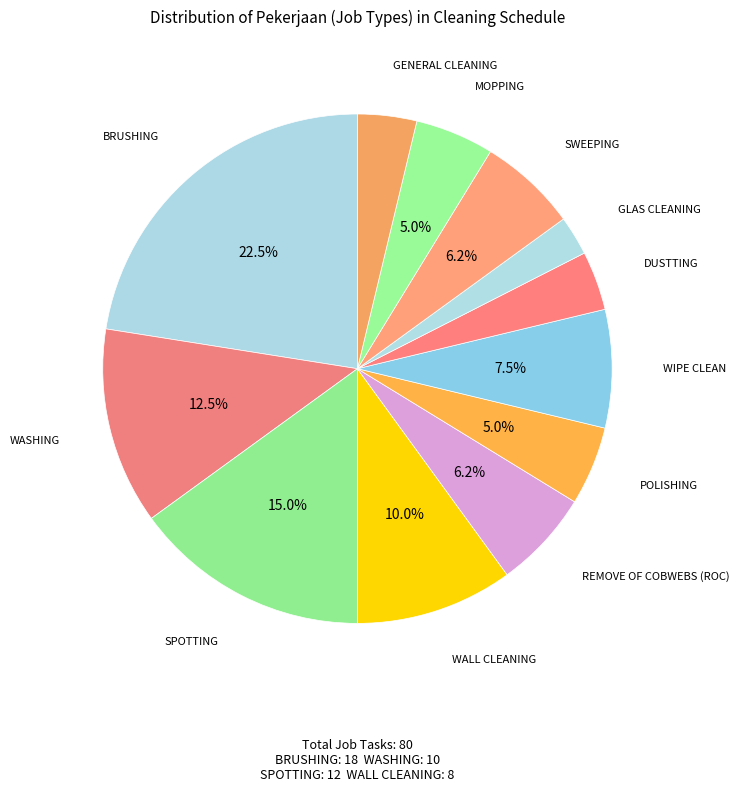

Combined, what portion of the pie is POLISHING and WALL CLEANING?

15.0%